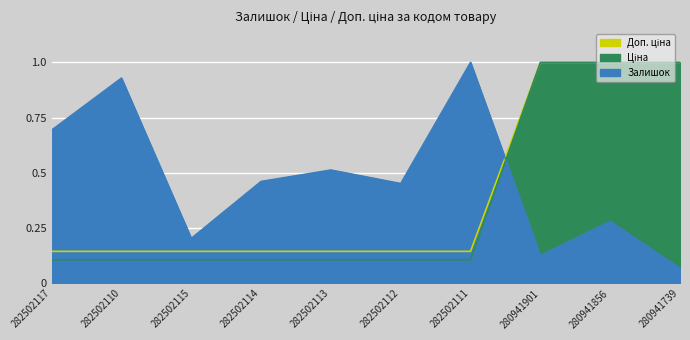

What is the value of the Ціна point at the 1st from the left?

0.1